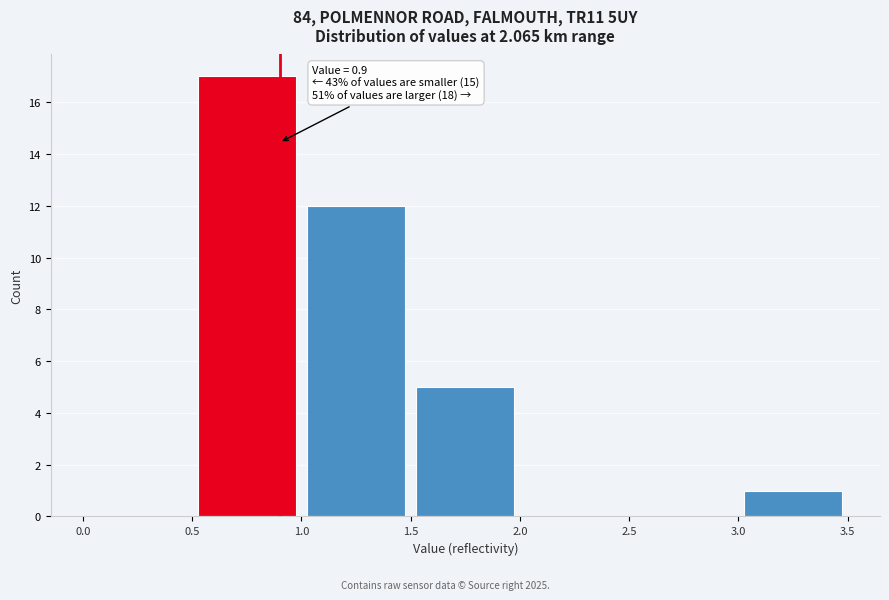

Over which range of the x-axis is the bar tallest?

0.5 to 1.0